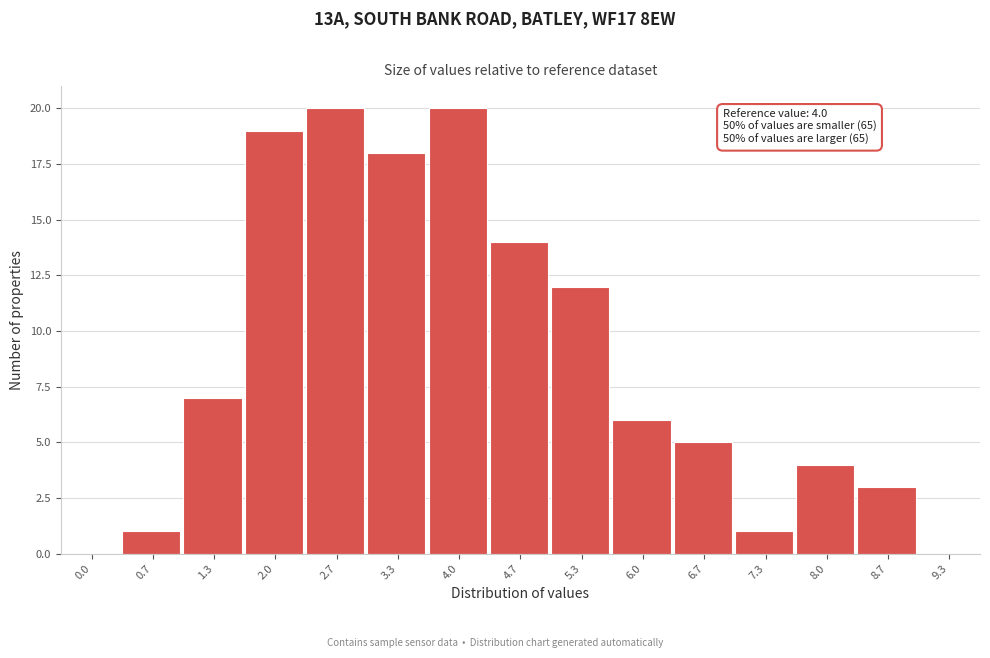

Reading right to left, extract all data points from this chart.

9.3=0	8.7=3	8.0=4	7.3=1	6.7=5	6.0=6	5.3=12	4.7=14	4.0=20	3.3=18	2.7=20	2.0=19	1.3=7	0.7=1	0.0=0